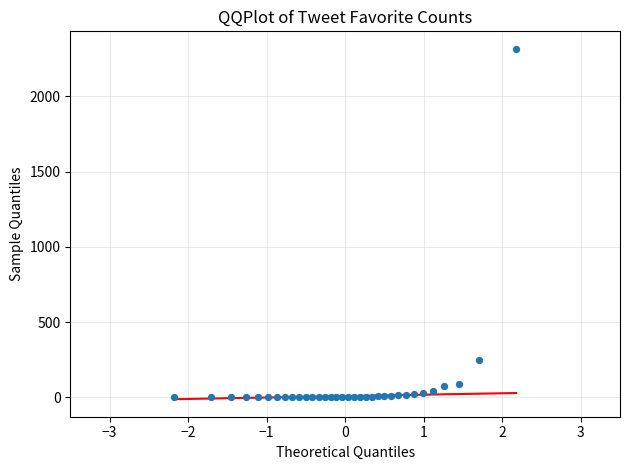

What is the range of Y values (max minus min)?

2316